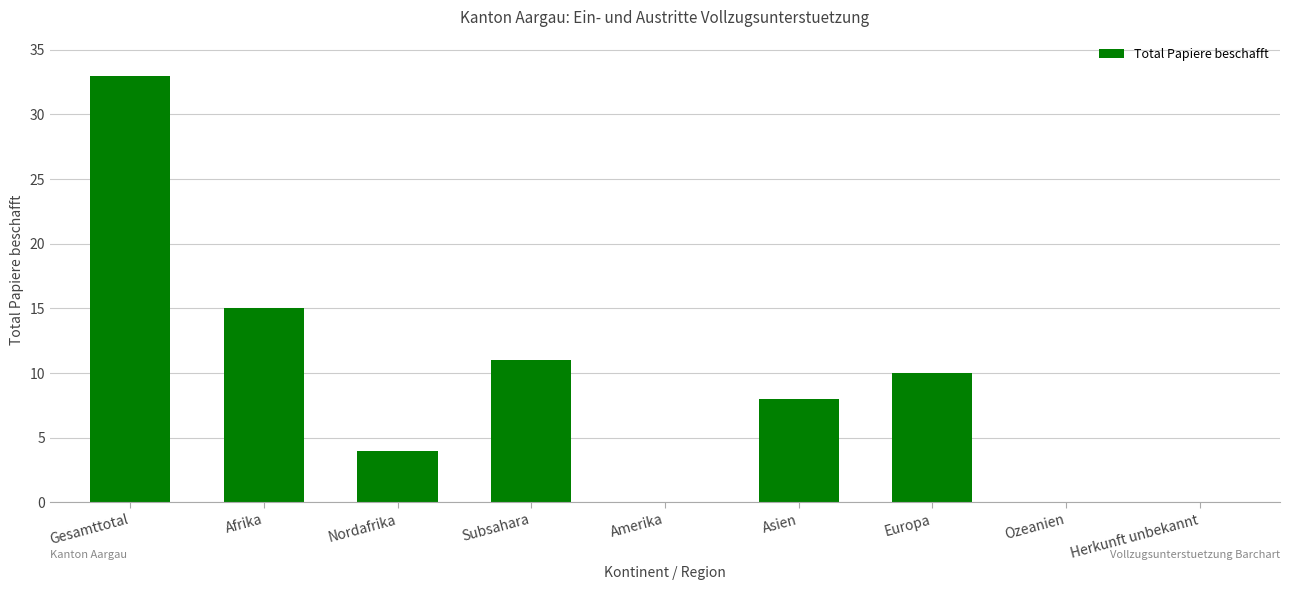

Which has a higher value, Afrika or Subsahara?

Afrika